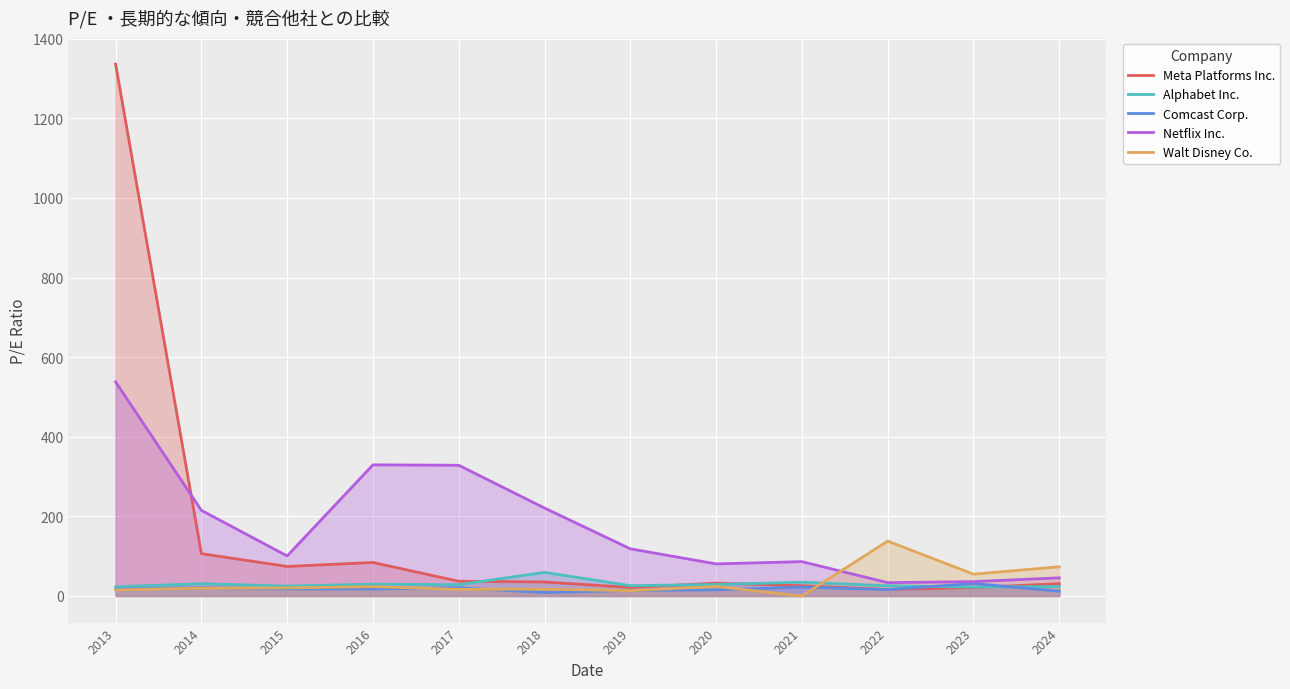

At which label is Meta Platforms Inc. closest to 676?

2014